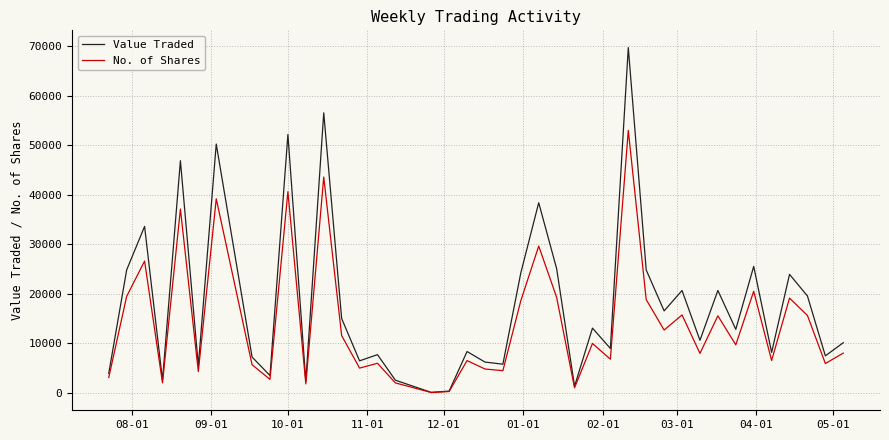

How many values in the No. of Shares series are below 9718?

20